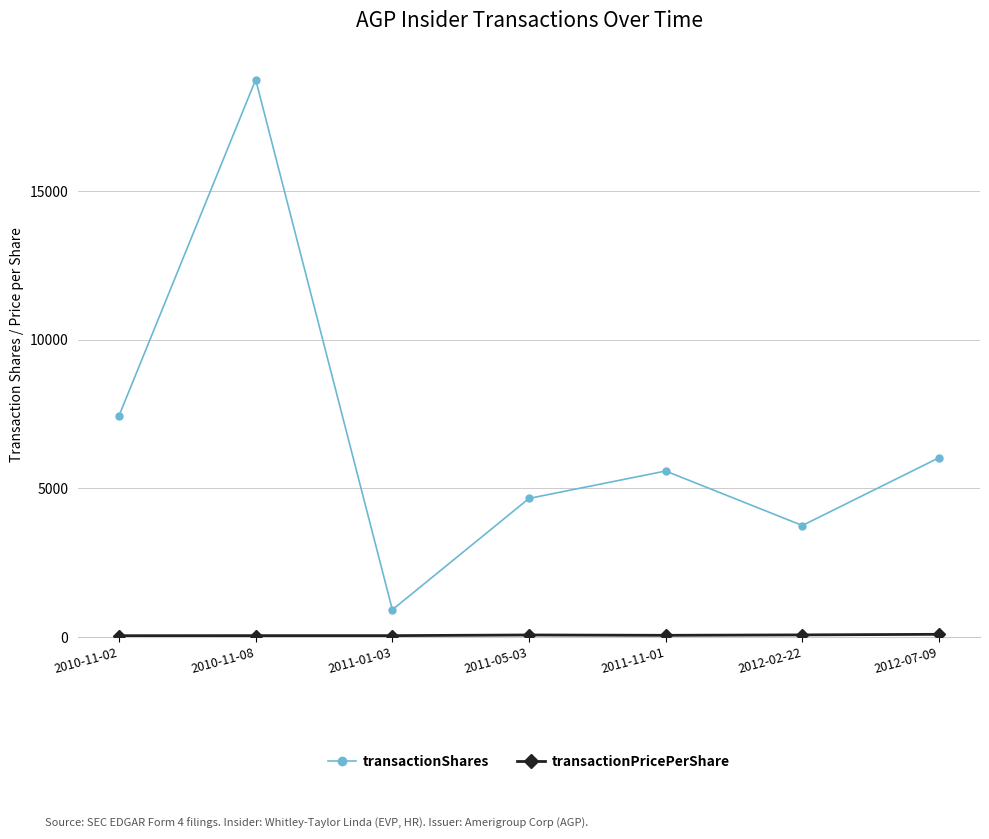

At which category does transactionShares reach its first local peak?

2010-11-08